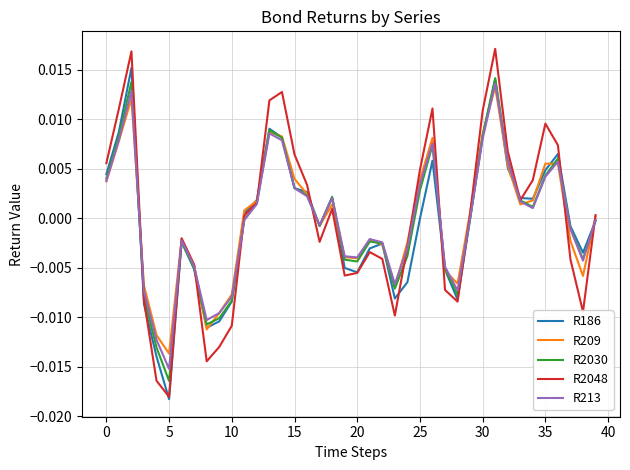

After their last crossing, which series has the higher values: R213 or R209?

R209